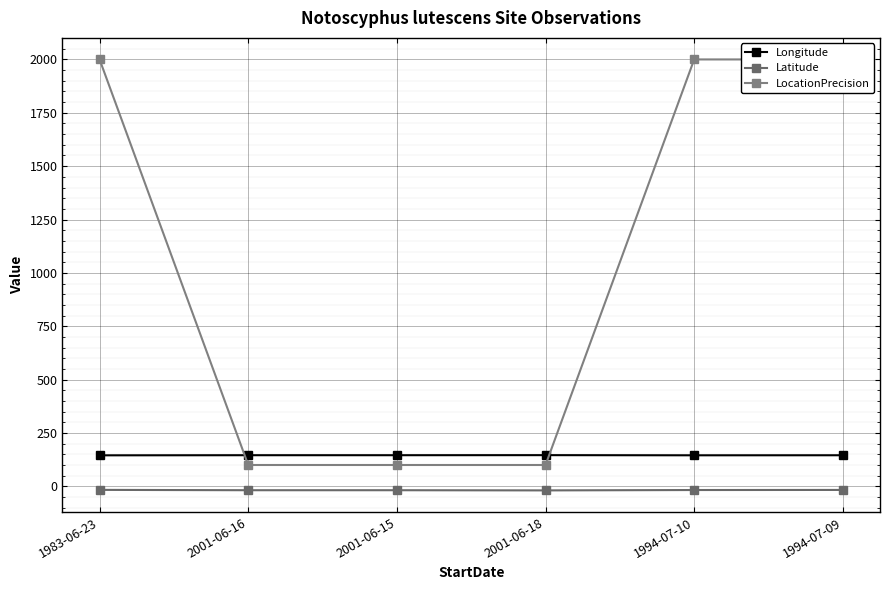

At which category is the sum across all series the highest?

1994-07-09